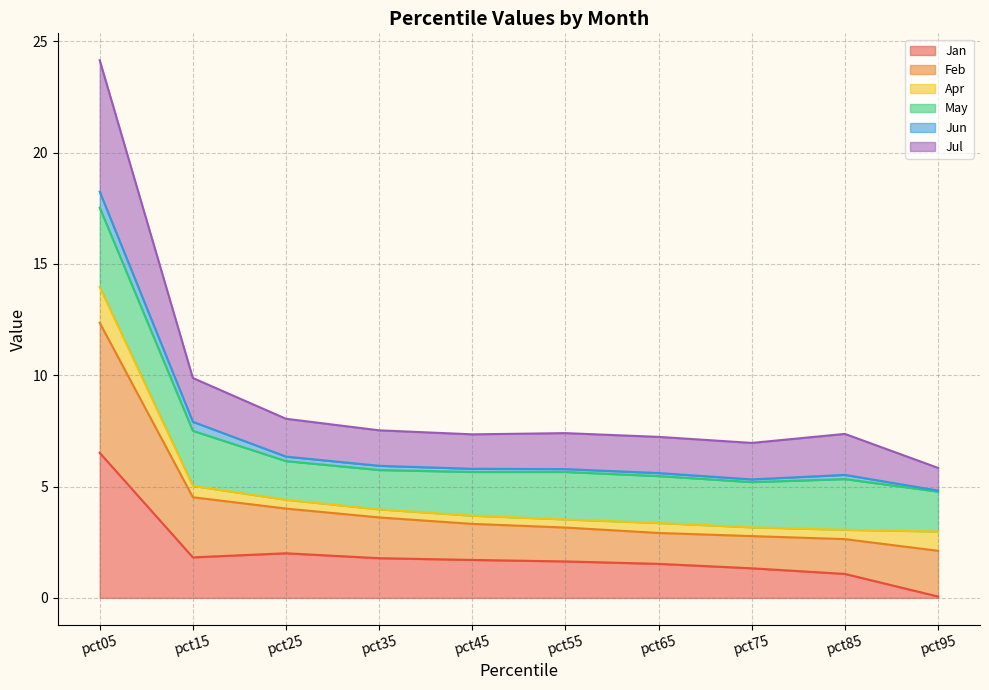

What is the sum of all Jan values?

19.5